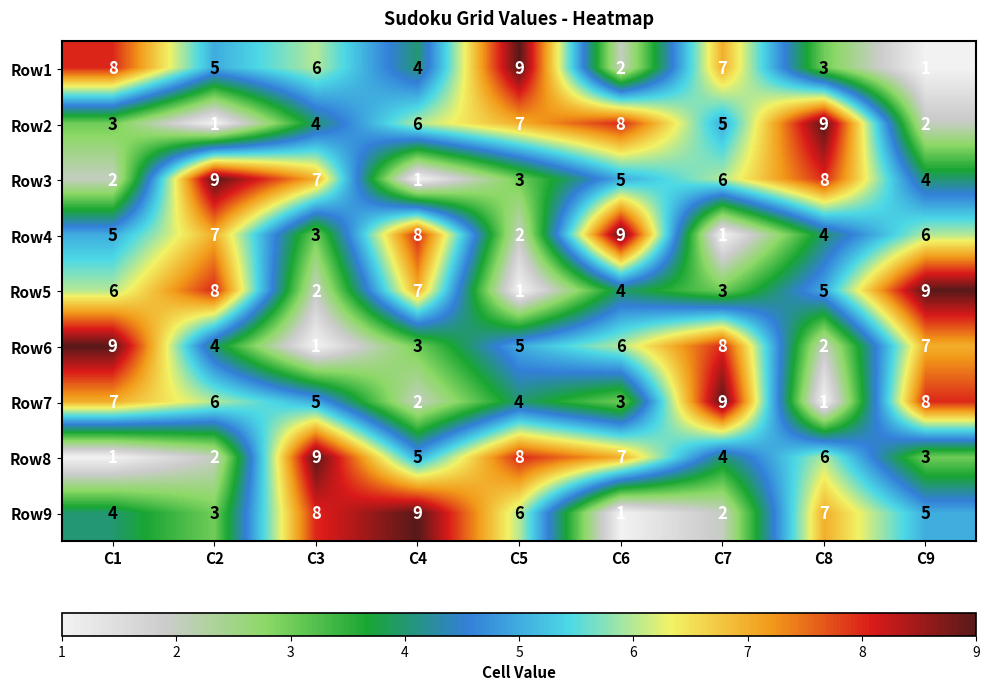

Where is Row2 nearest to the value 5?

C7